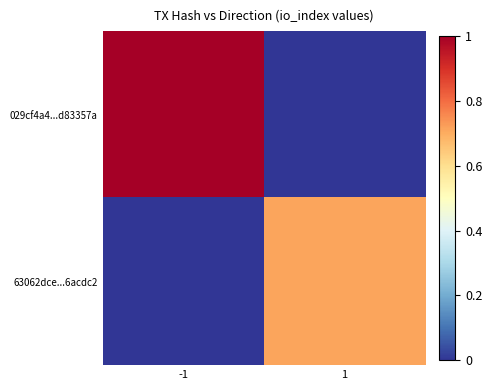

What is the difference between the highest and lowest values at 1?

0.7